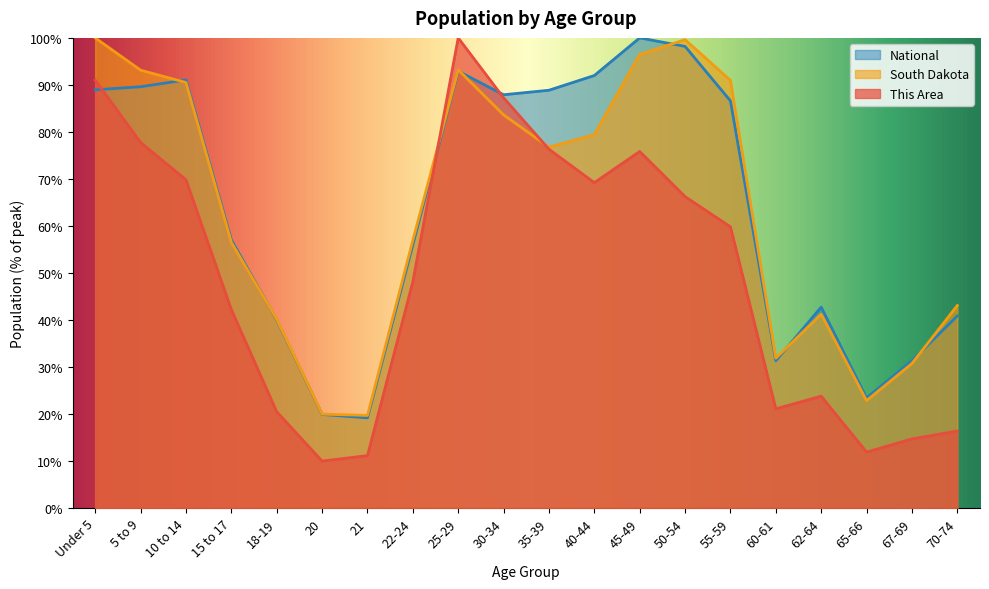

Does the chart have visible grid lines?

No